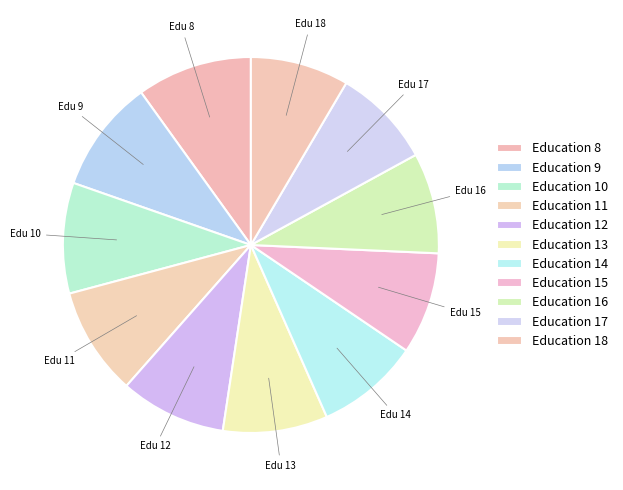

Count the number of slices in the pie.

11